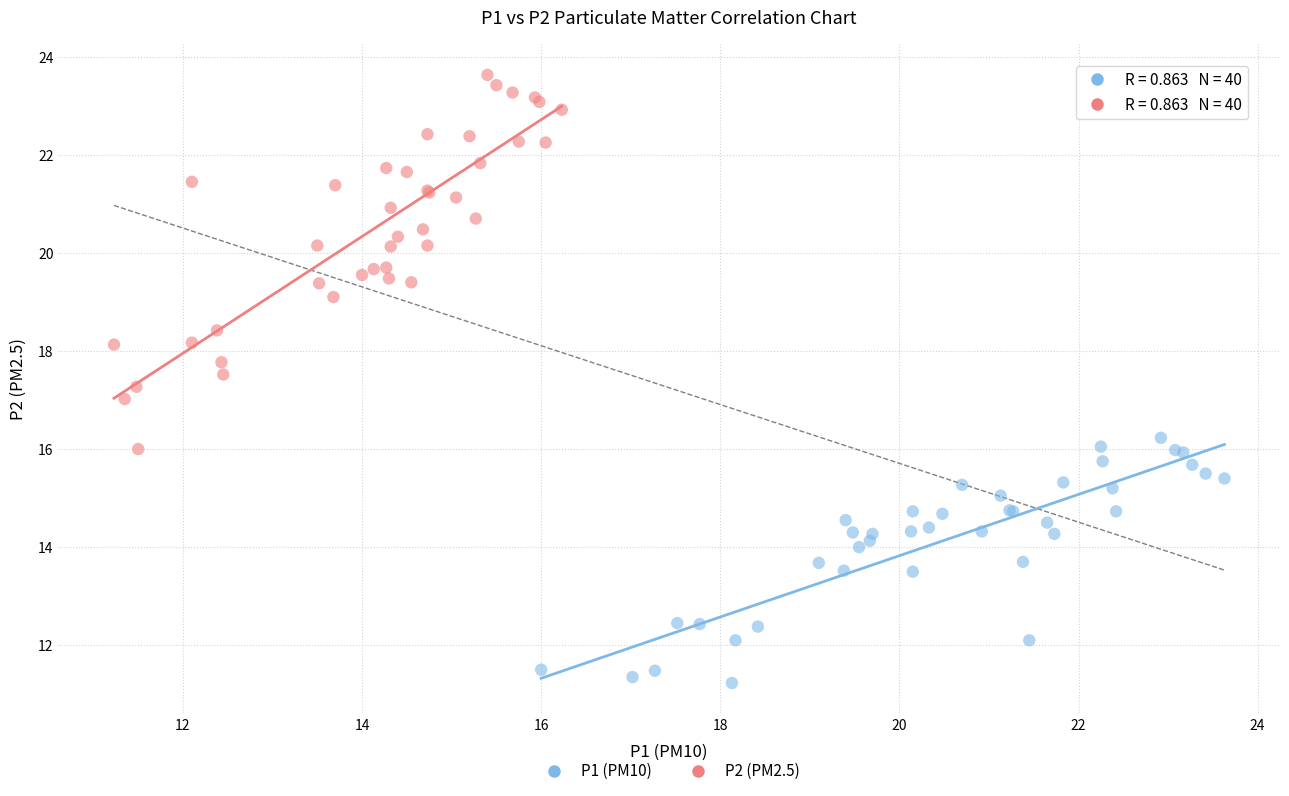

What are all the series names shown in the legend?

P1 (PM10), P2 (PM2.5)